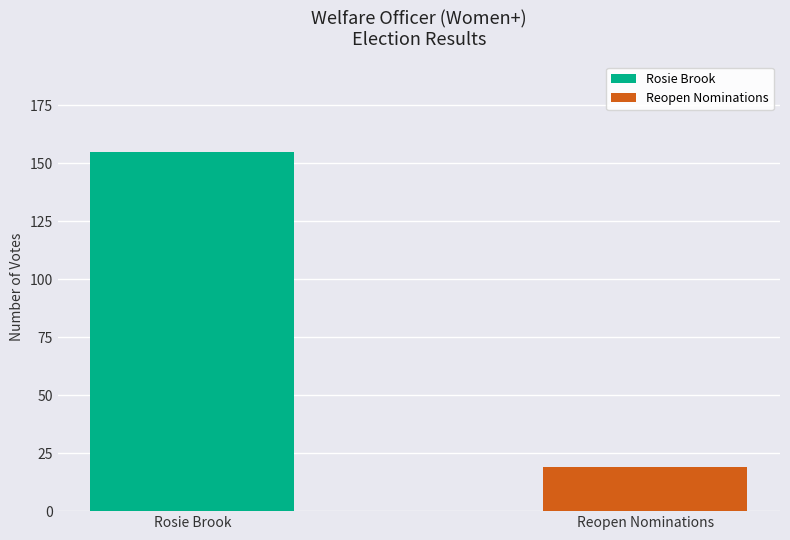

Count the values in the range 19 to 155.

2